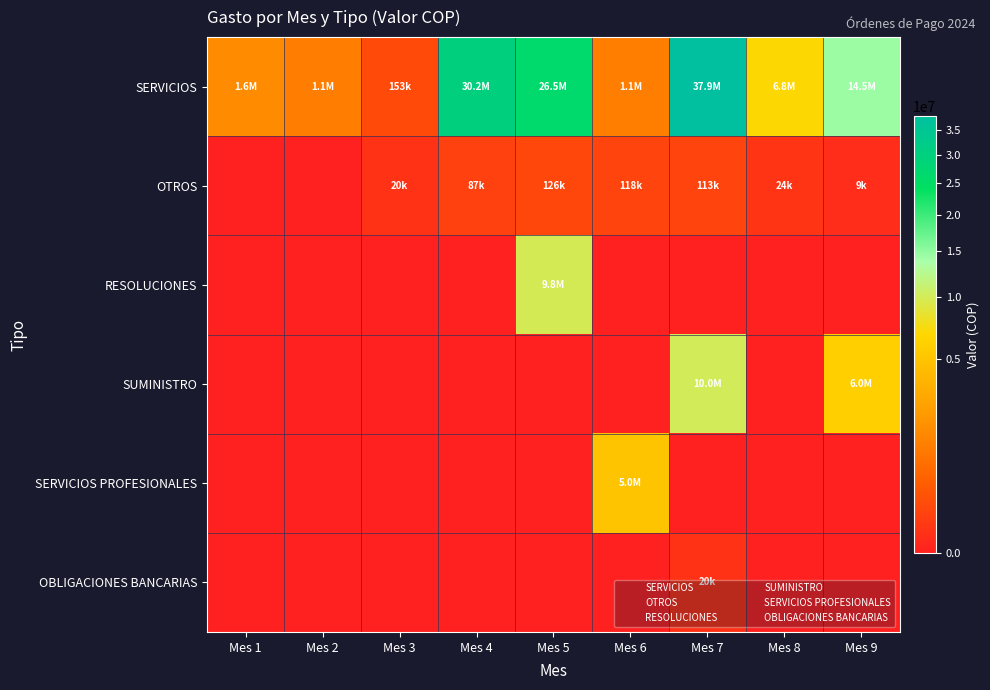

Which category has the highest value across all series?

Mes 7